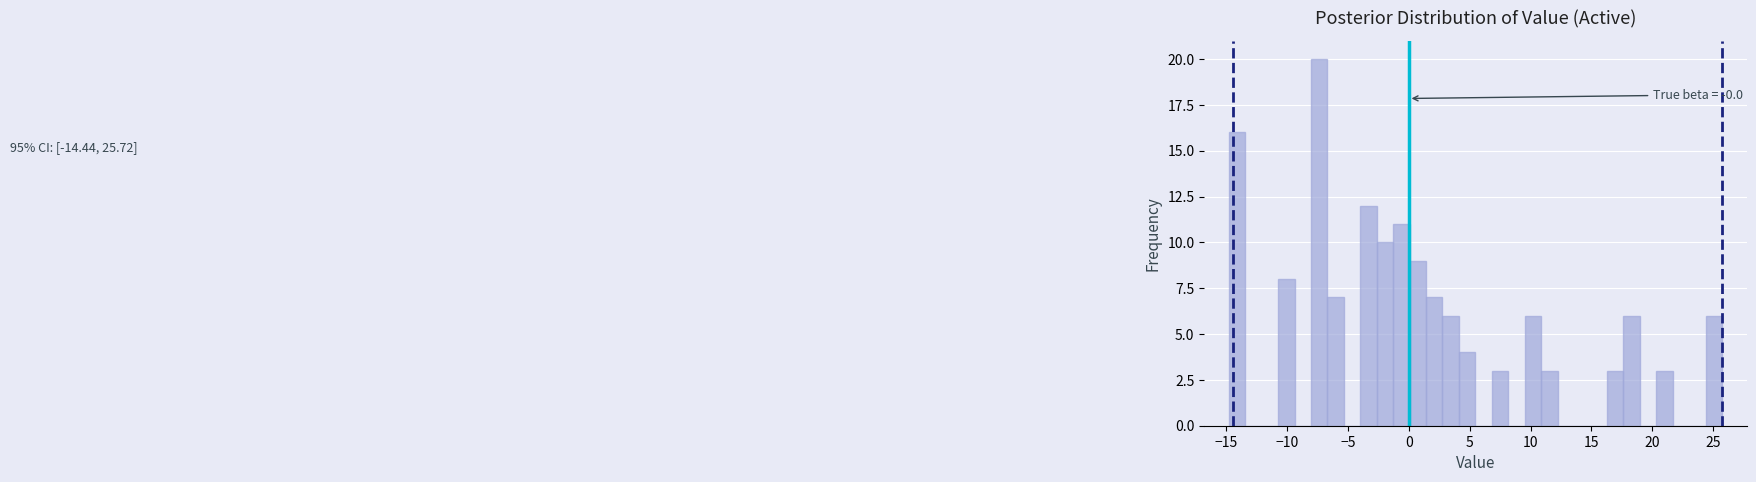

Around what value on the x-axis is the tallest bar? Give the approximate position of its centre, as read against the axis.

-7.5